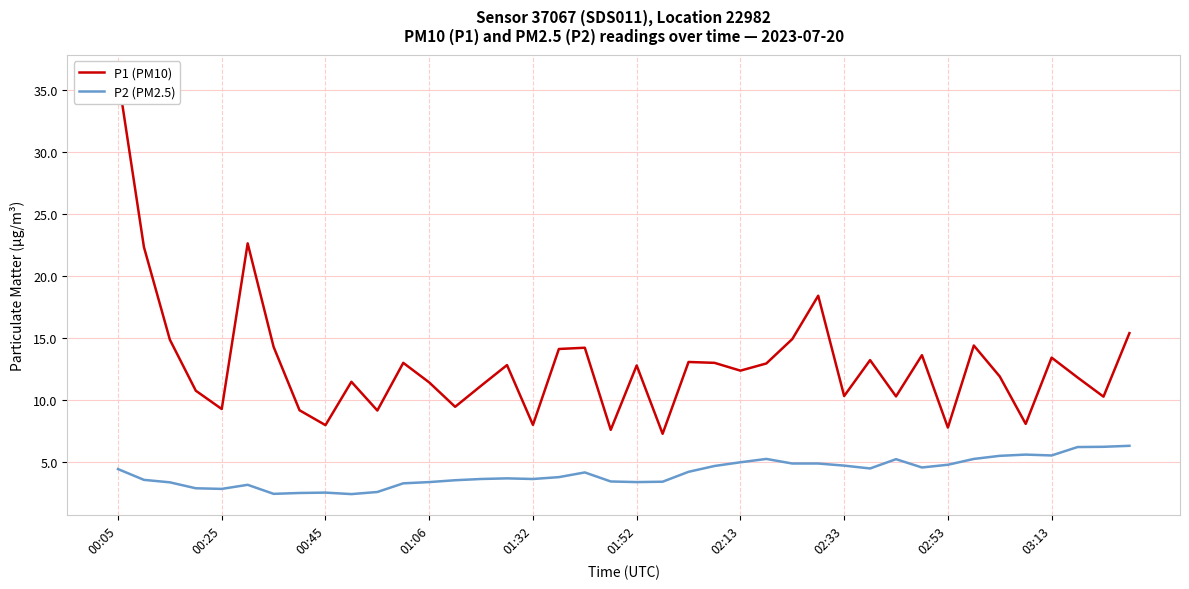

What is the value of the P1 (PM10) point at the 14th from the left?

9.4